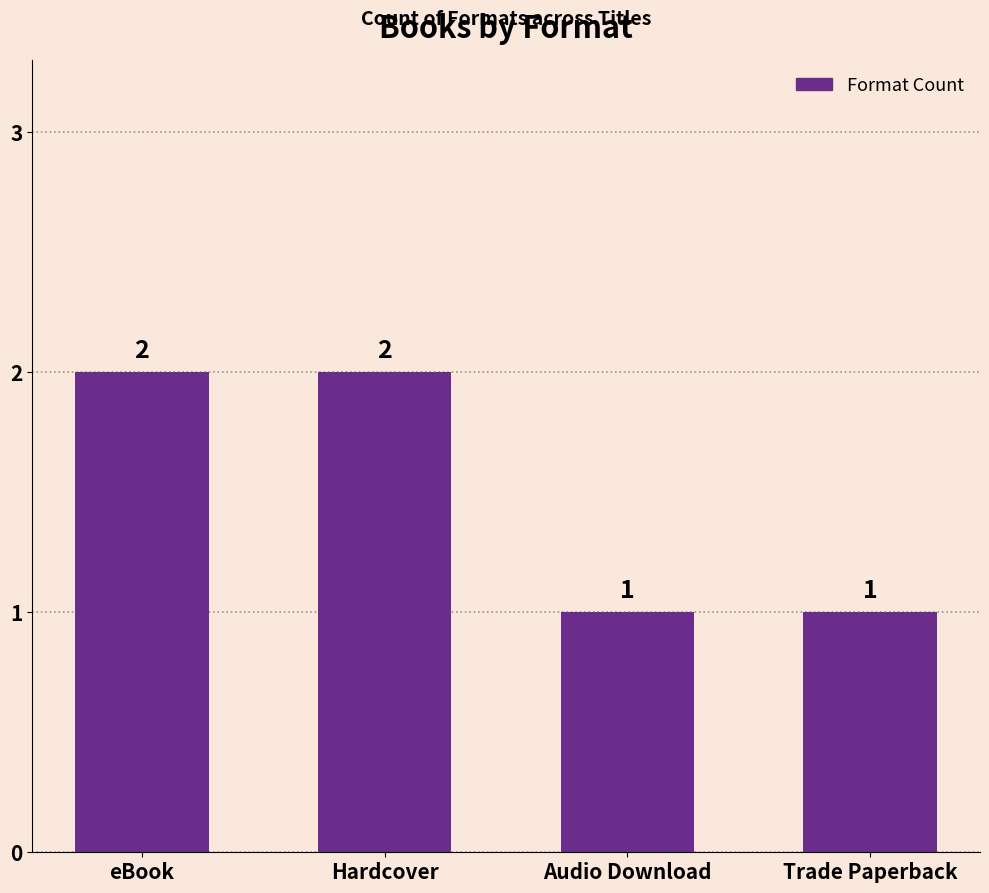

Which has a higher value, Hardcover or Trade Paperback?

Hardcover